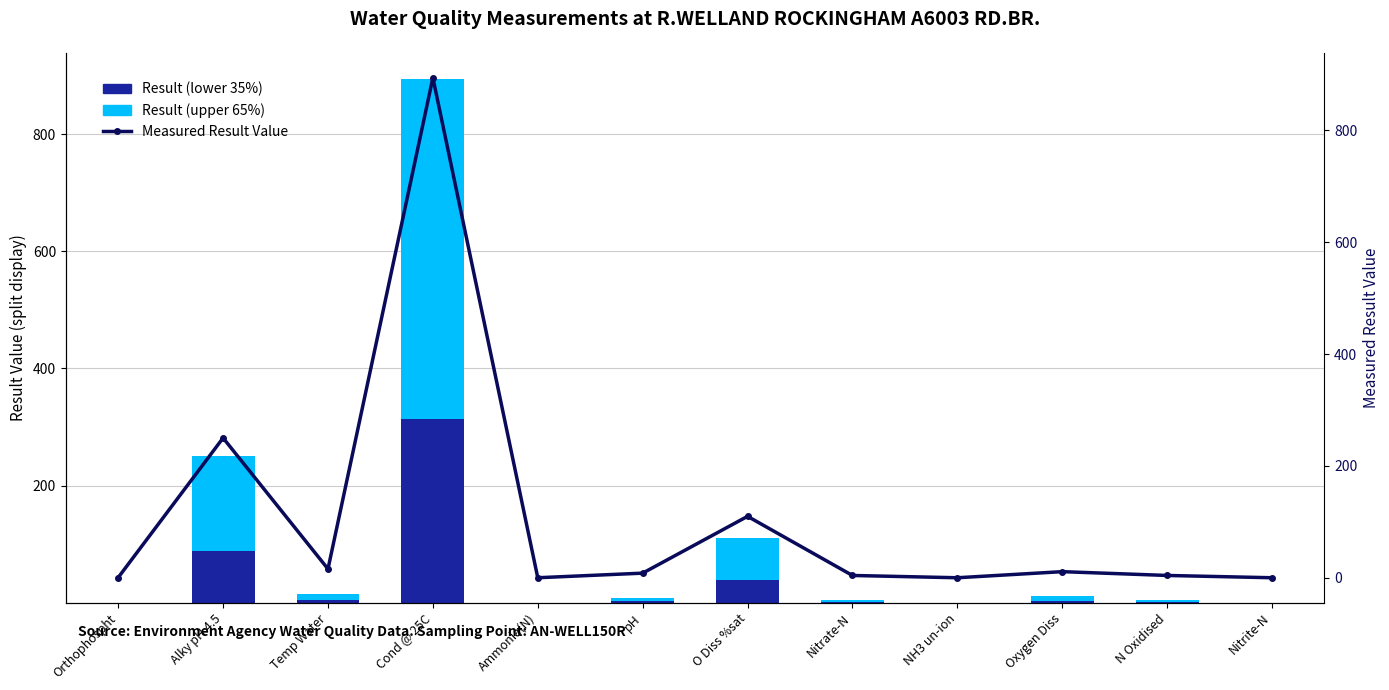

At which label does Result (lower 35%) first exceed 2?

Alky pH 4.5